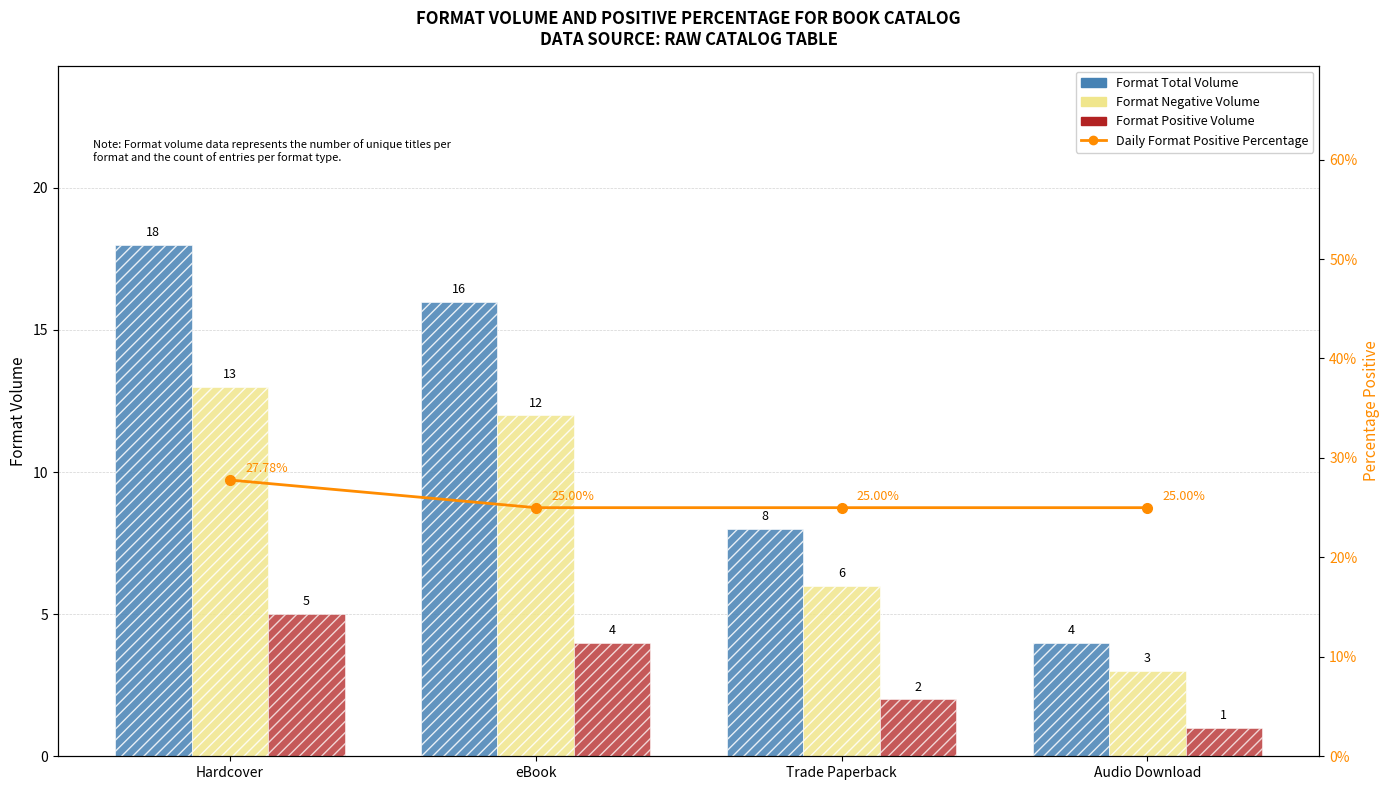

At how many categories does at least one series exceed 23?

4